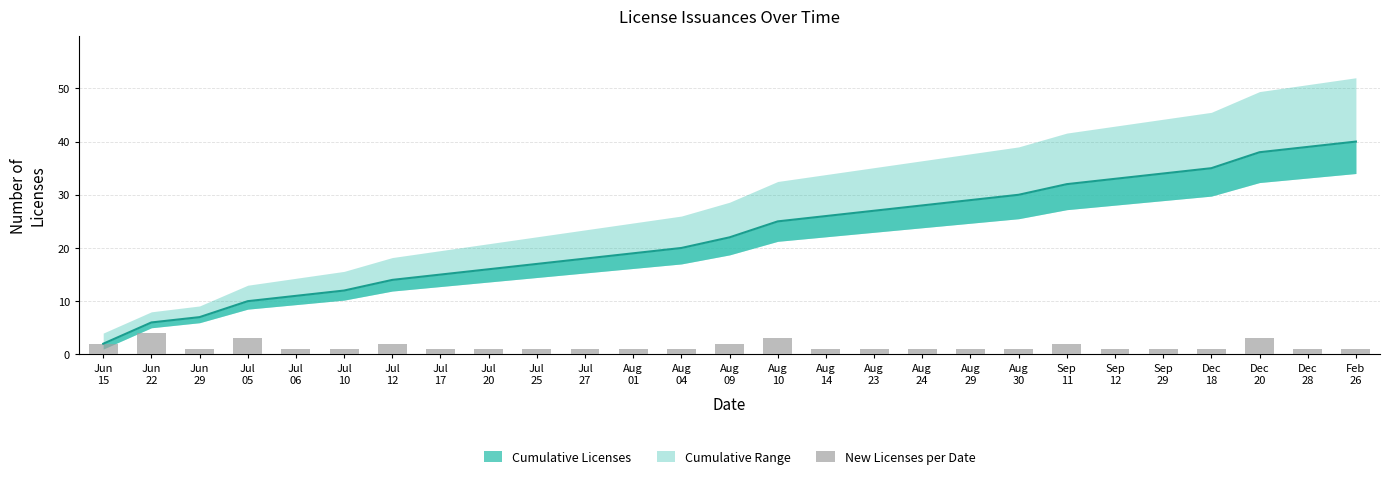

What is the minimum value shown in the chart?

1